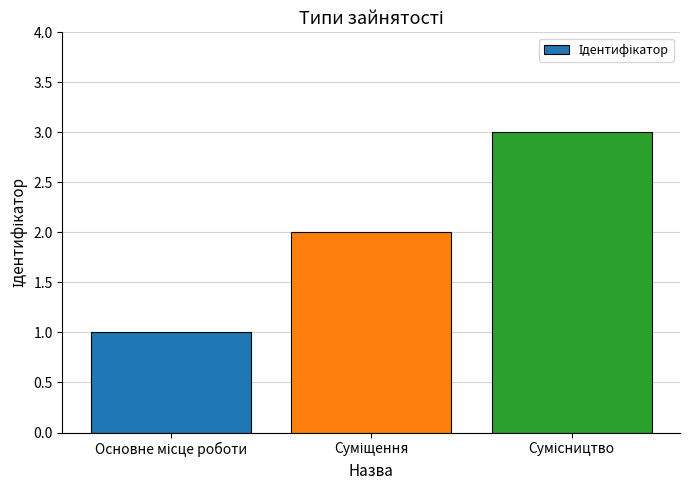

What is the maximum value shown in the chart?

3